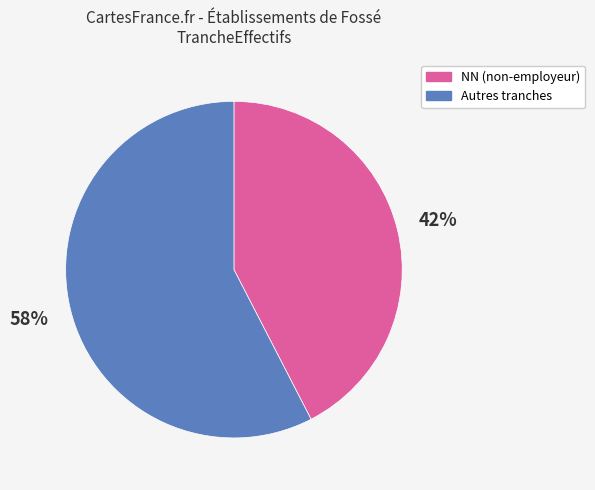

What percentage is the NN (non-employeur) slice, to the nearest percent?

42%